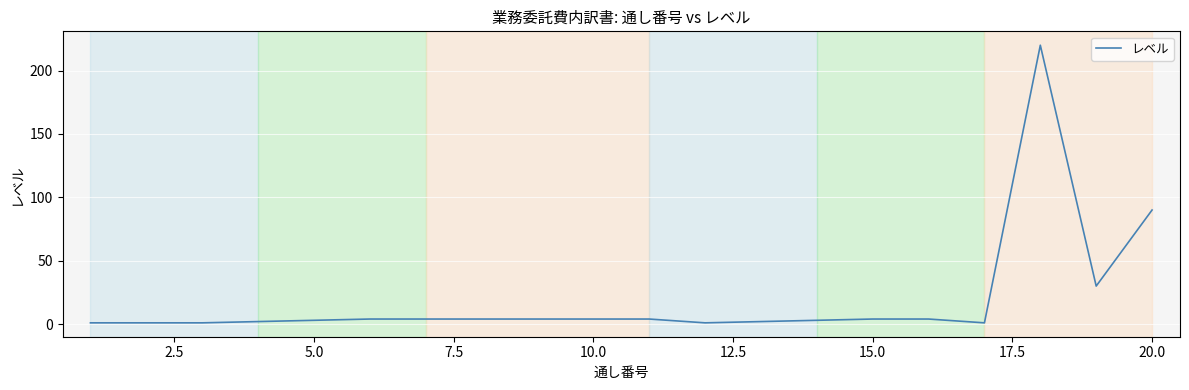

What is the difference between the maximum and minimum values?

219